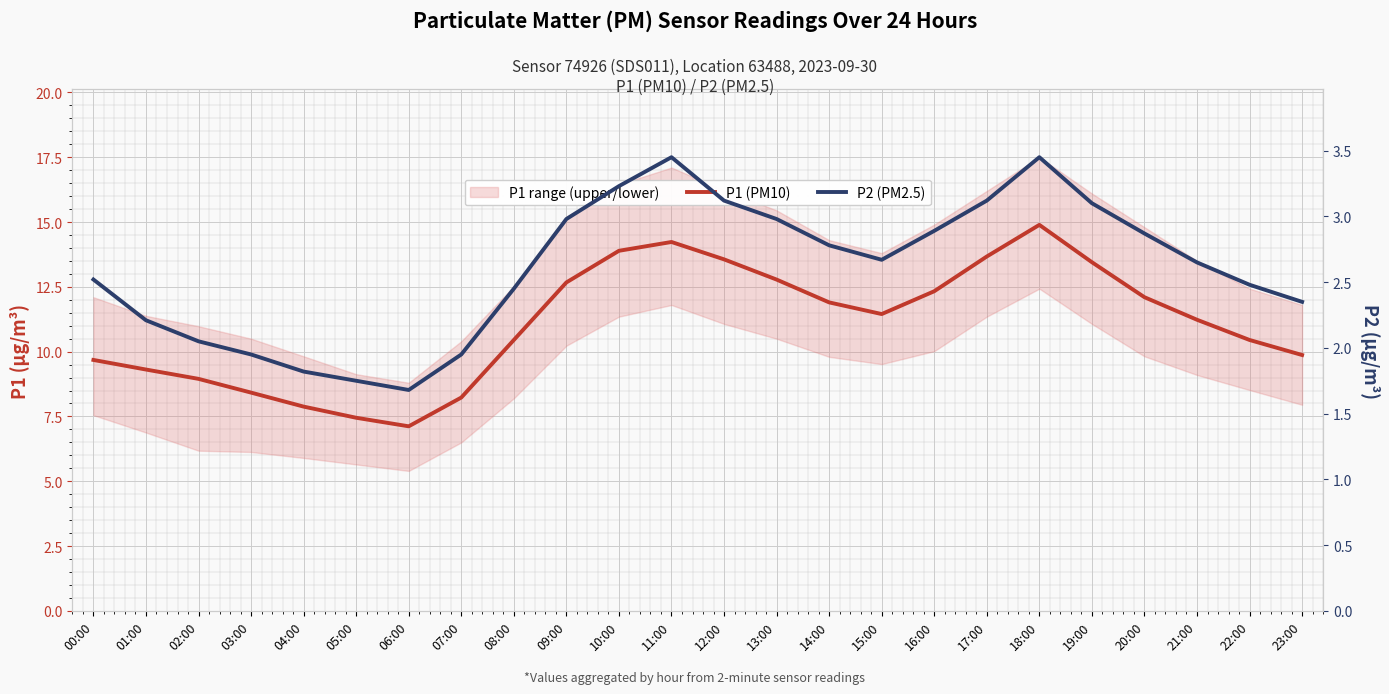

At 16:00, list the series in order from largest to smallest.

P1 (PM10), P2 (PM2.5)